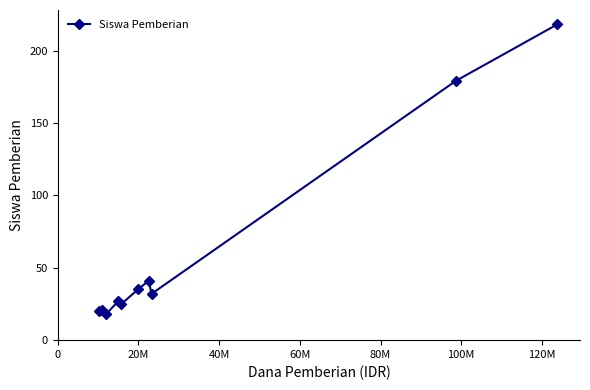

How many data points are less than 32?

5